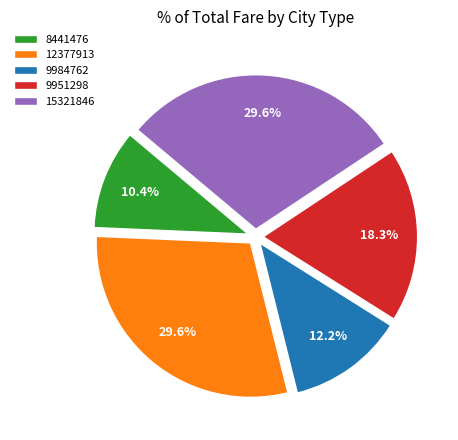

Which has a higher value, 8441476 or 9951298?

9951298